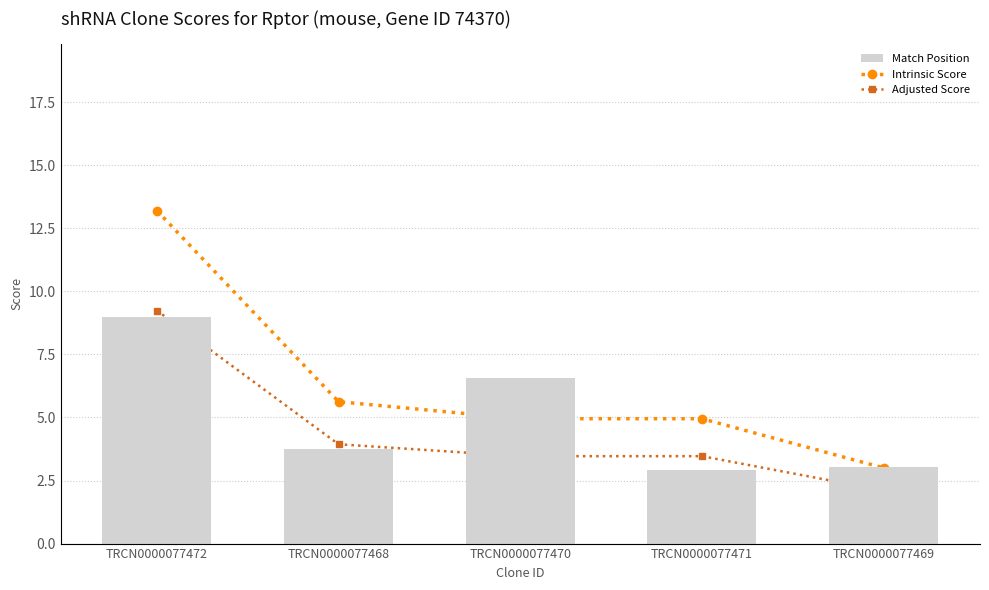

List the labels in order of Adjusted Score value, smallest first.

TRCN0000077469, TRCN0000077470, TRCN0000077471, TRCN0000077468, TRCN0000077472